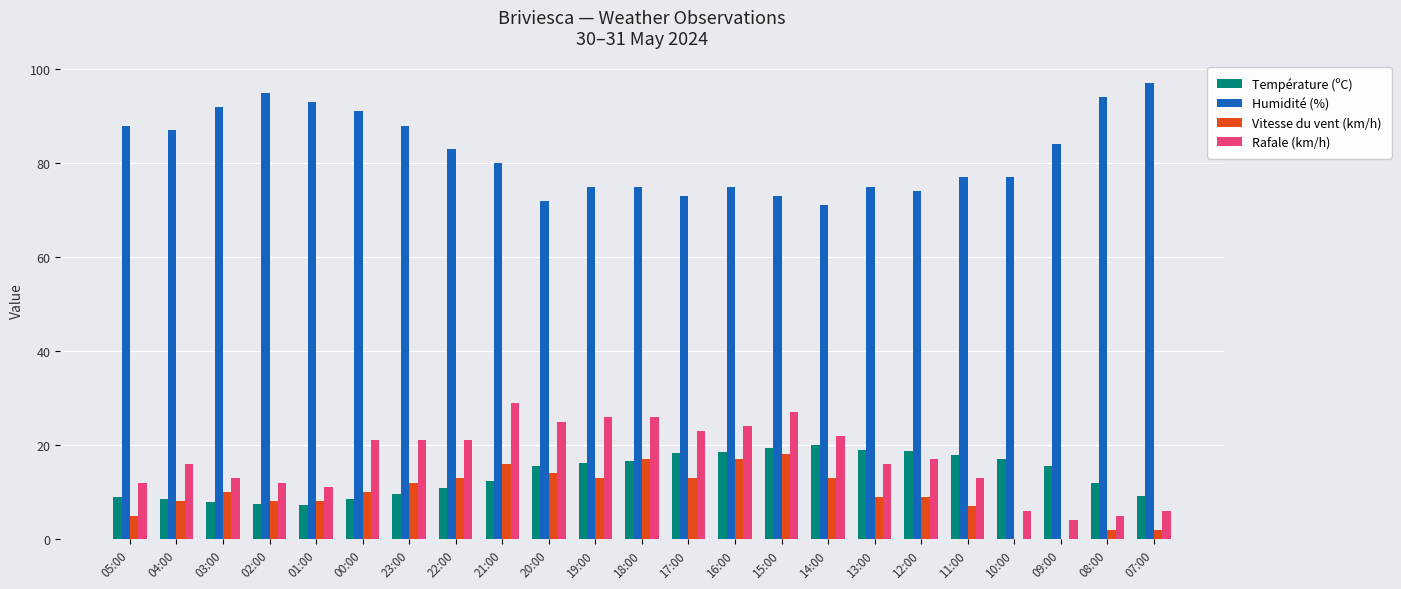

What are all the series names shown in the legend?

Température (ºC), Humidité (%), Vitesse du vent (km/h), Rafale (km/h)